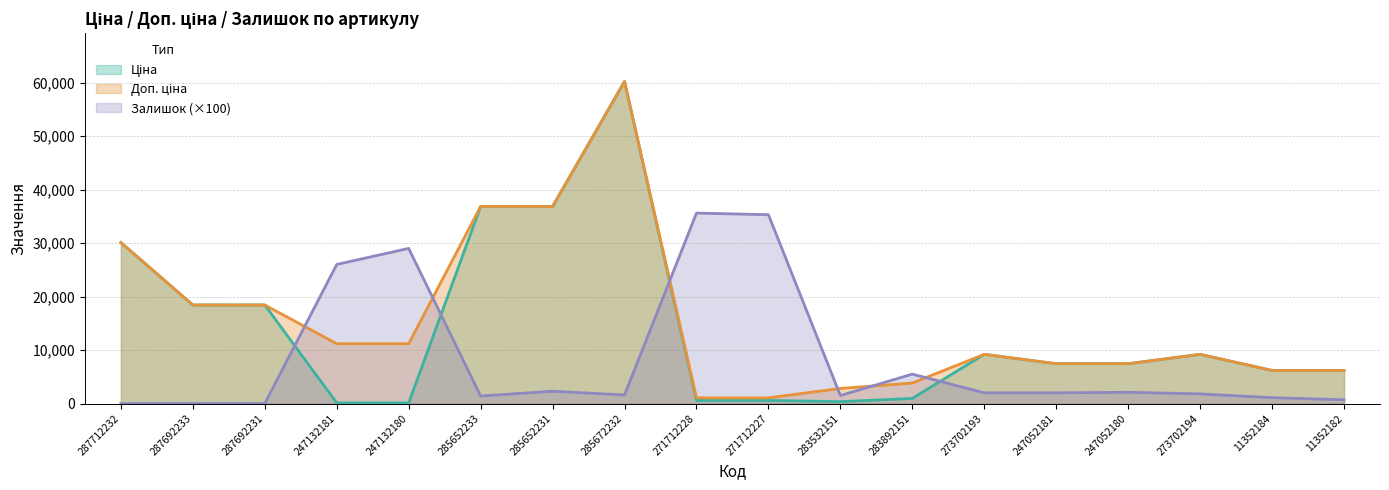

What is the greatest value displayed?

60205.6